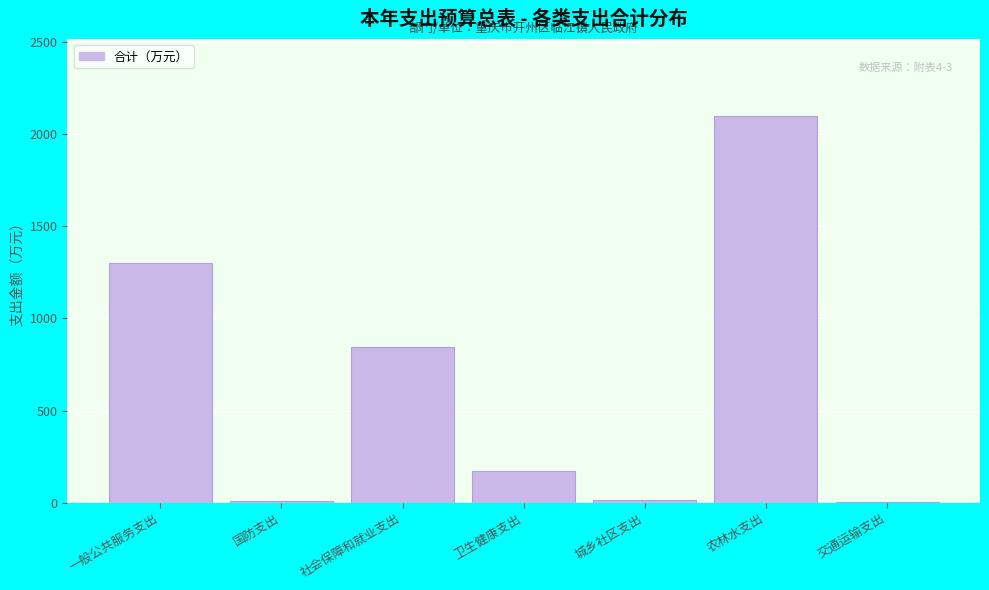

Which label corresponds to the largest value in the chart?

农林水支出